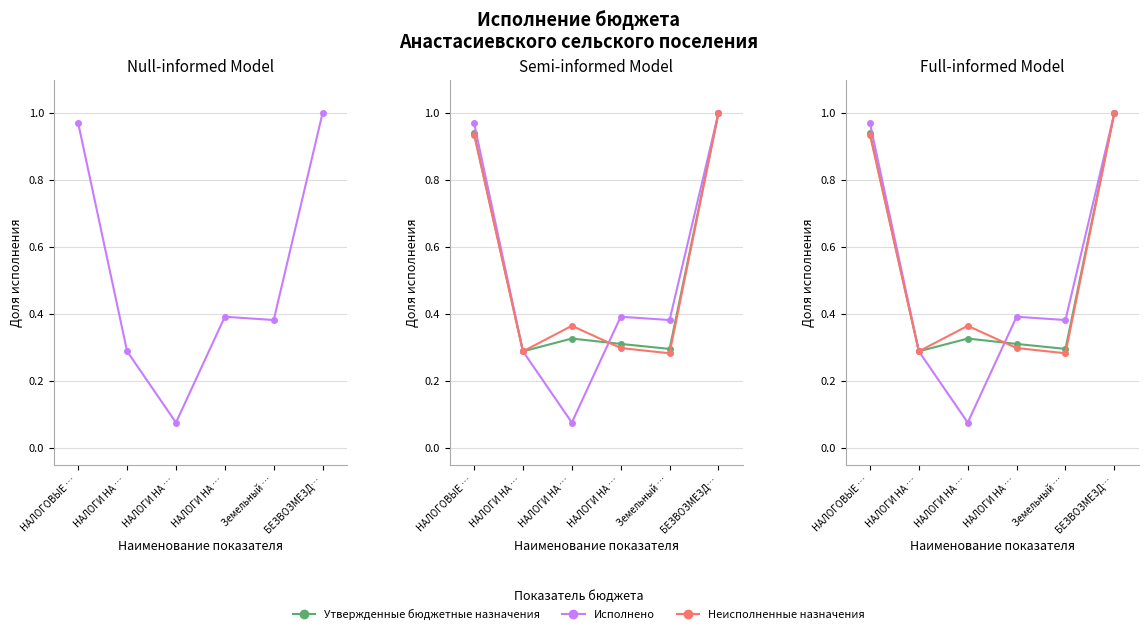

List the labels in order of Утвержденные бюджетные назначения value, largest first.

БЕЗВОЗМЕЗД…, НАЛОГОВЫЕ …, НАЛОГИ НА …, НАЛОГИ НА …, Земельный …, НАЛОГИ НА …